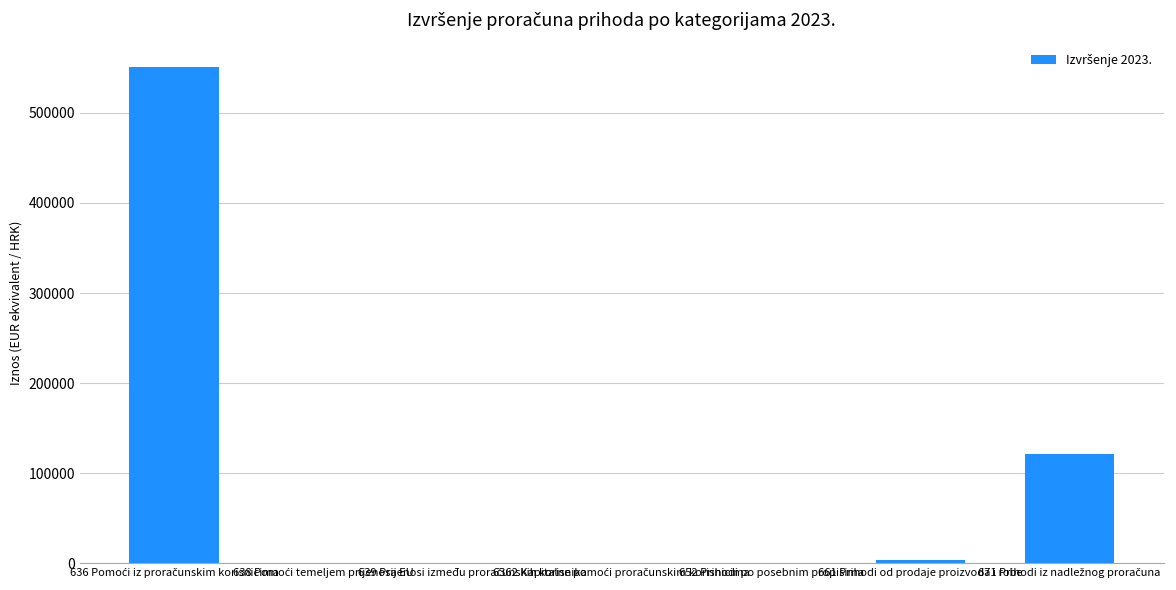

Does the chart contain stacked bars?

No